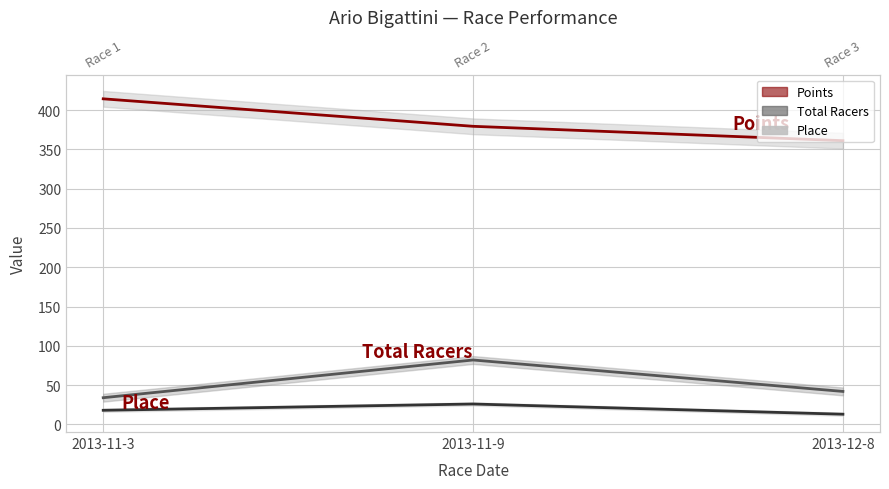

What are all the series names shown in the legend?

Place, Total Racers, Points